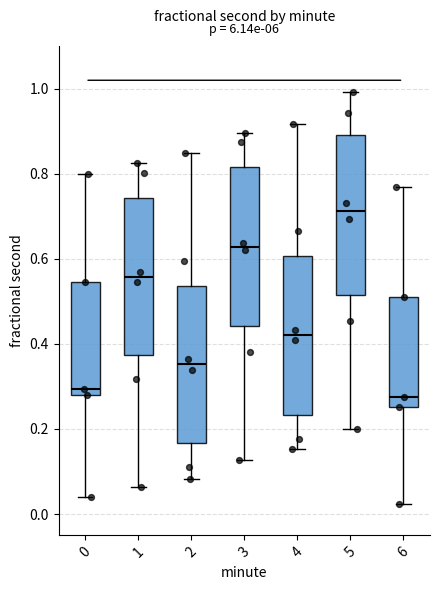

Reading left to right, read every box against the y-axis: the position of its median line, the range the box covers, and the ends of its whiskers. The values are not printed on the chart, so give them approximately, as read against the axis.

0: median 0.30, box 0.28 to 0.54, whiskers 0.04 to 0.80
1: median 0.56, box 0.38 to 0.74, whiskers 0.06 to 0.82
2: median 0.36, box 0.16 to 0.54, whiskers 0.08 to 0.84
3: median 0.62, box 0.44 to 0.82, whiskers 0.12 to 0.90
4: median 0.42, box 0.24 to 0.60, whiskers 0.16 to 0.92
5: median 0.72, box 0.52 to 0.88, whiskers 0.20 to 1.00
6: median 0.28, box 0.26 to 0.52, whiskers 0.02 to 0.76